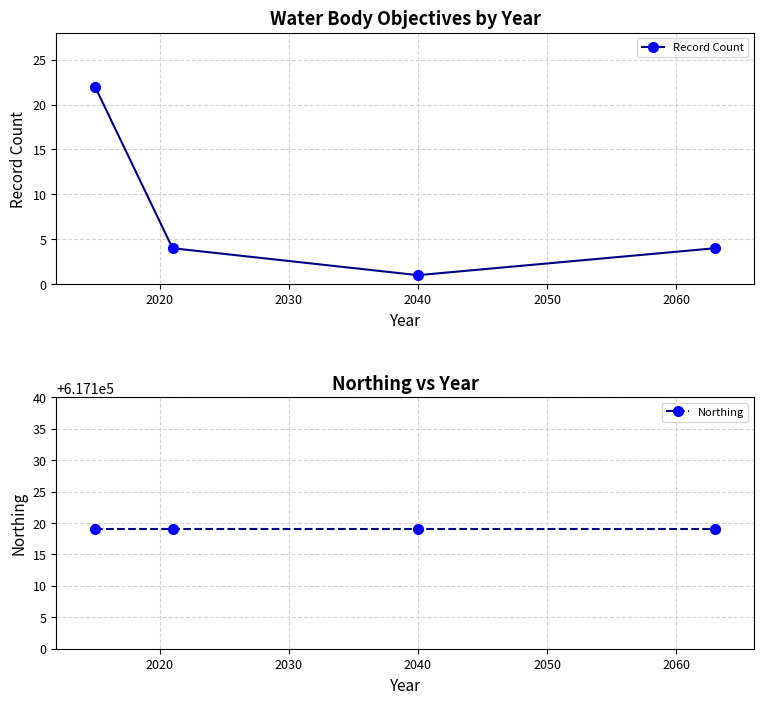

How many values in the Record Count series exceed 4?

1